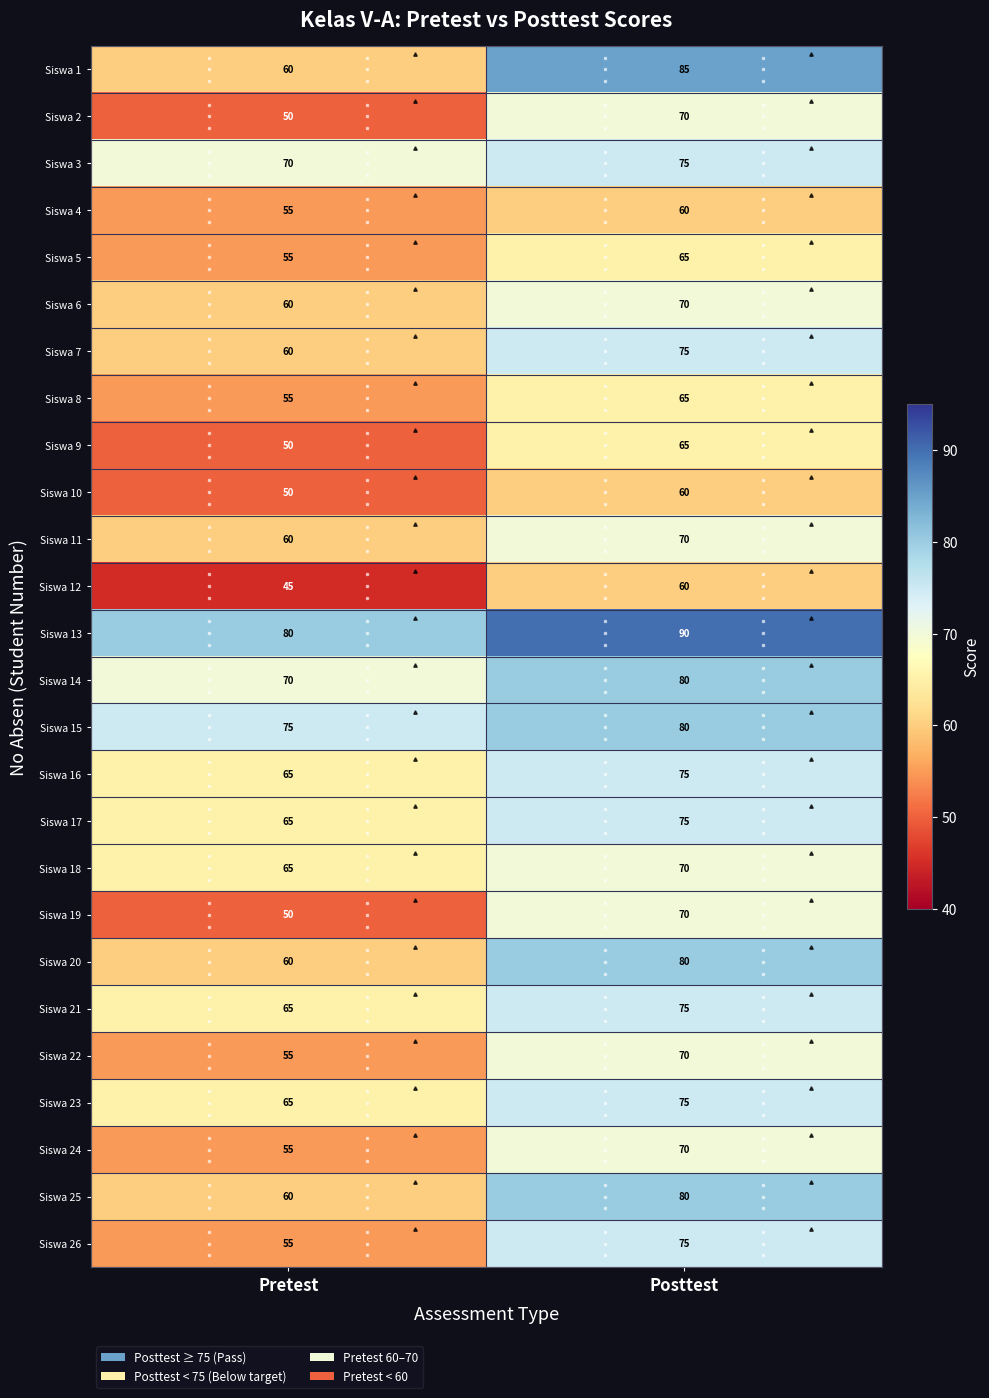

Between Pretest and Posttest, which series saw the biggest shift?

Siswa 1